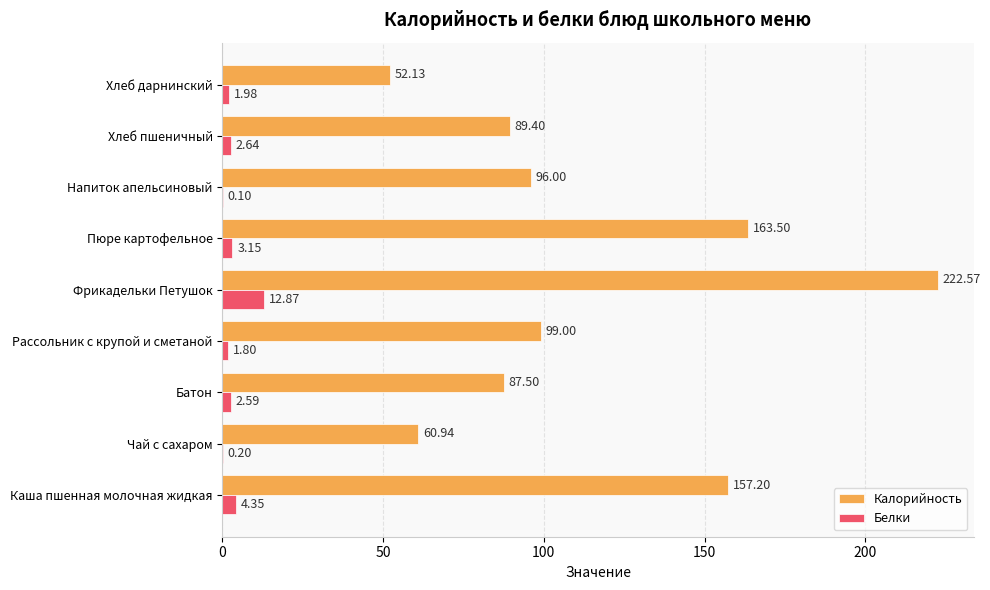

What is the greatest value displayed?

222.6